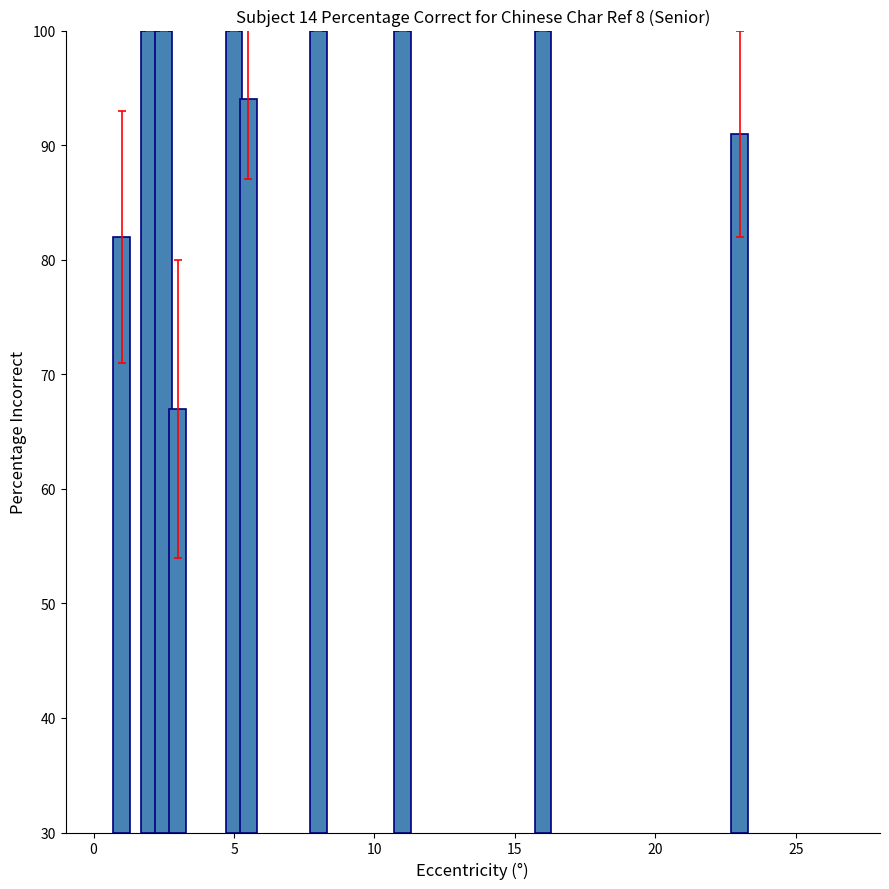

Are the bars grouped side by side (vs. stacked)?

No